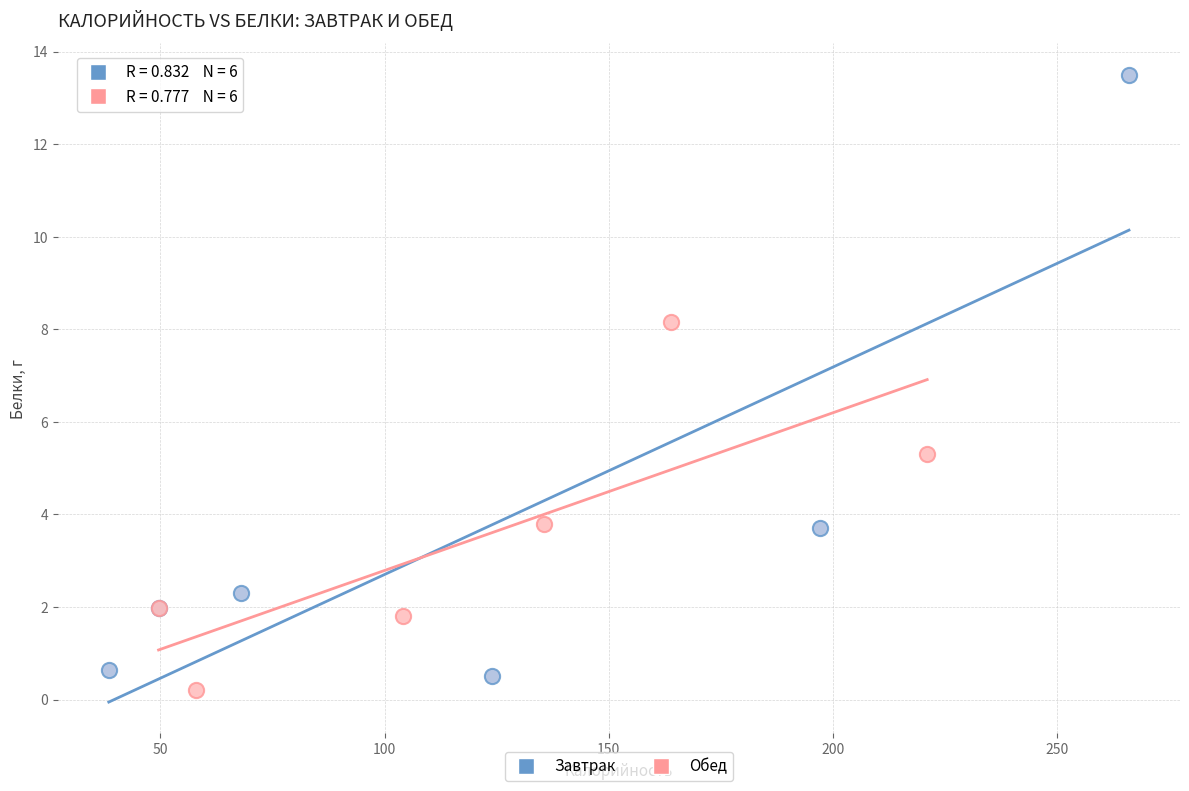

Which series contains the highest Y value?

Завтрак